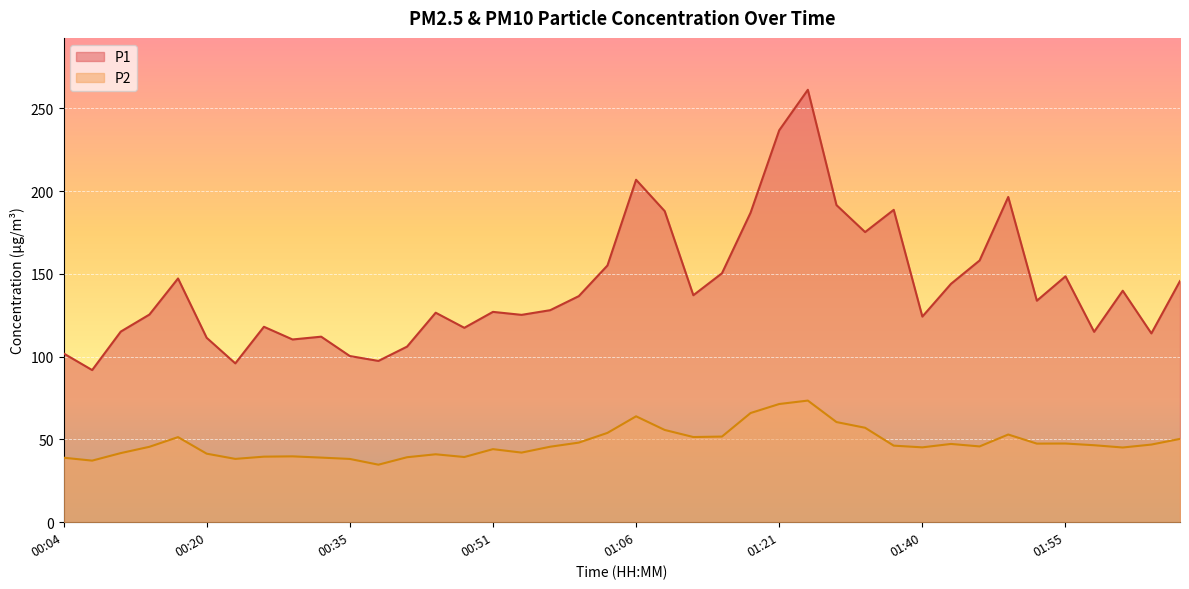

At which category does P1 reach its first local peak?

00:17